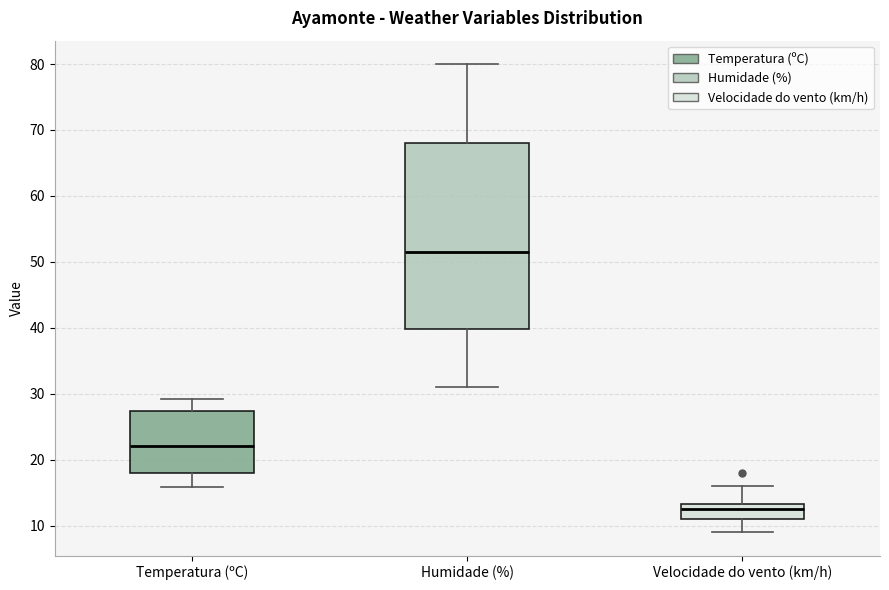

Reading left to right, read every box against the y-axis: the position of its median line, the range the box covers, and the ends of its whiskers. The values are not printed on the chart, so give them approximately, as read against the axis.

Temperatura (ºC): median 22, box 18 to 27, whiskers 16 to 29
Humidade (%): median 52, box 40 to 68, whiskers 31 to 80
Velocidade do vento (km/h): median 13 (just below the box's upper edge), box 11 to 13, whiskers 9 to 16